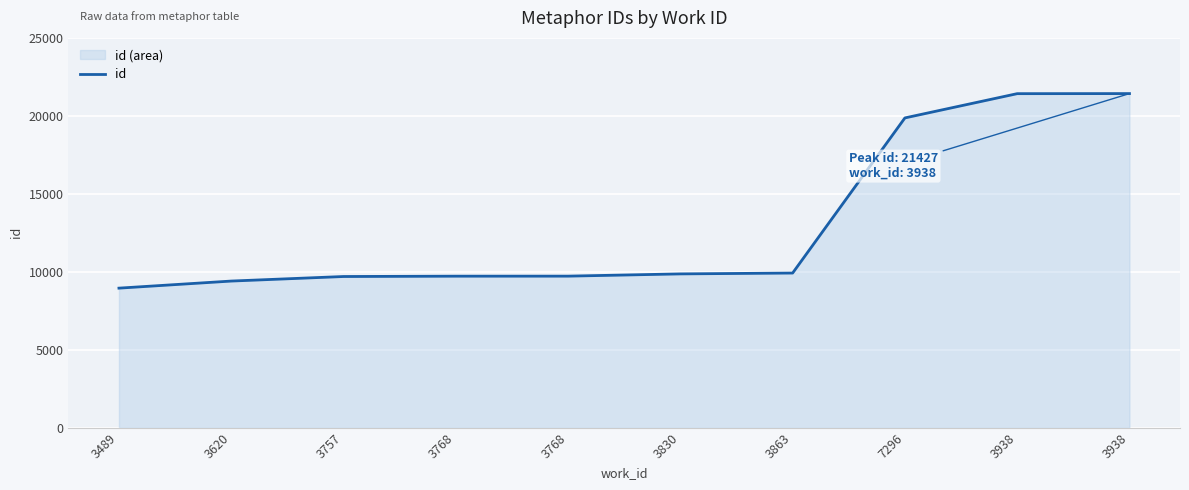

The chart shows a value of 9128 at 3938. True or false?

False